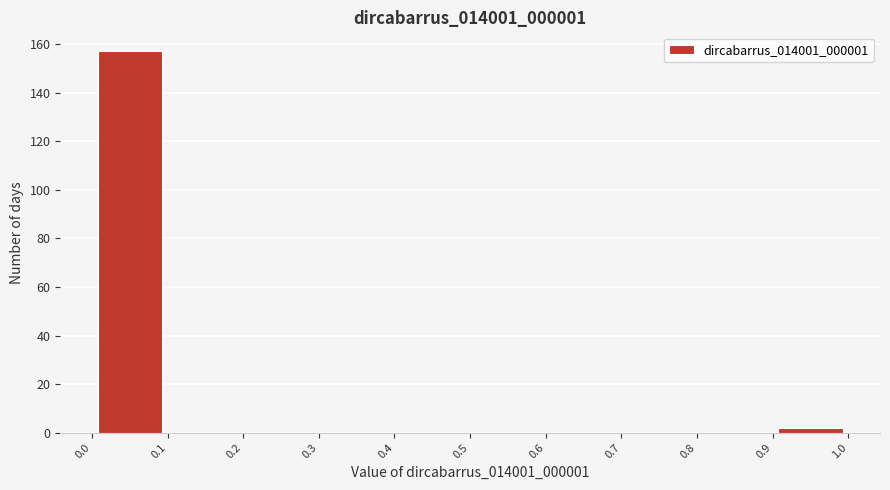

Reading left to right, transcribe this chart: for each bar, give the range it covers on the x-axis and its height. The values are not printed on the chart, so give them approximately, as read against the axis.

0.0 to 0.1: 158
0.1 to 0.2: 0
0.2 to 0.3: 0
0.3 to 0.4: 0
0.4 to 0.5: 0
0.5 to 0.6: 0
0.6 to 0.7: 0
0.7 to 0.8: 0
0.8 to 0.9: 0
0.9 to 1.0: 2